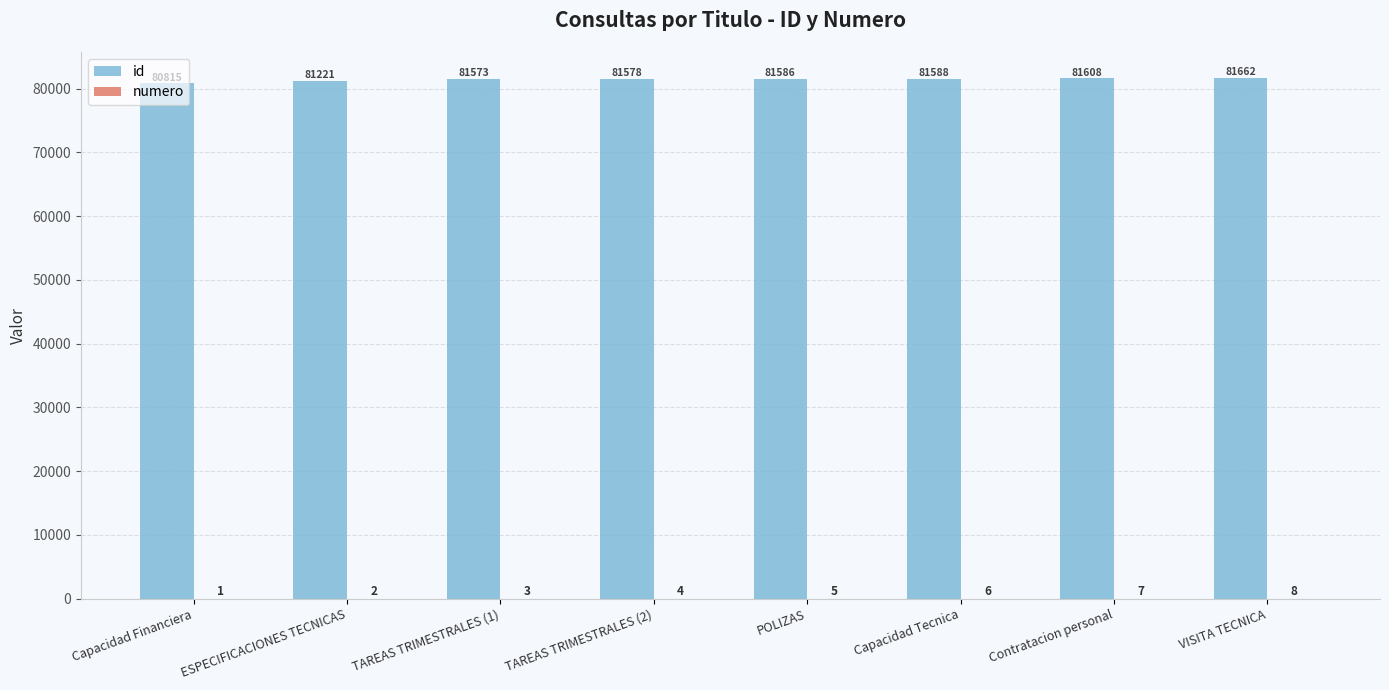

Count the number of categories in the chart.

8